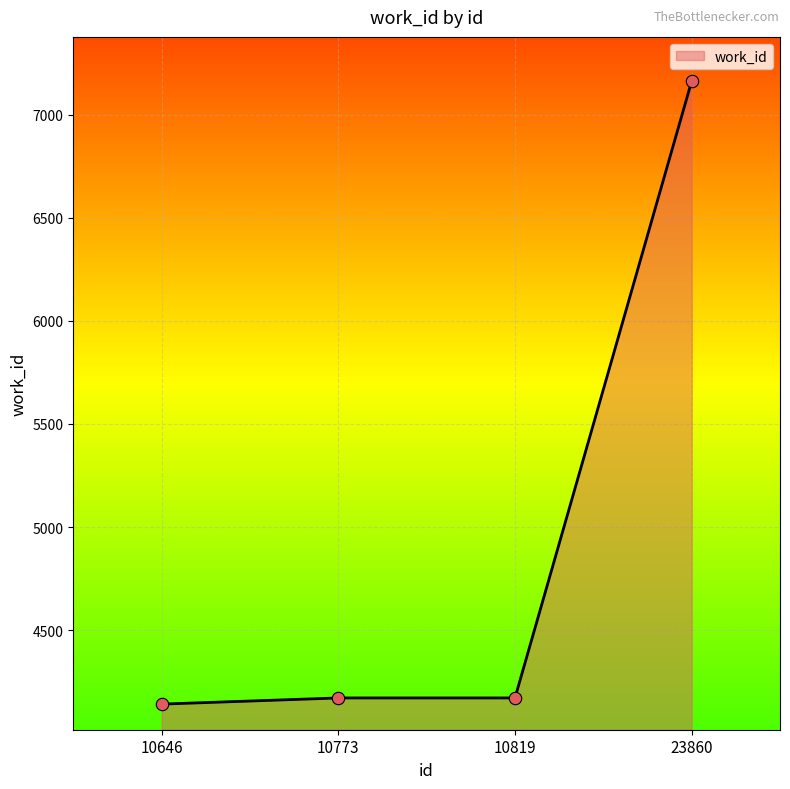

Approximately how many times larger is the value at 10646 compared to 10819?

1.0